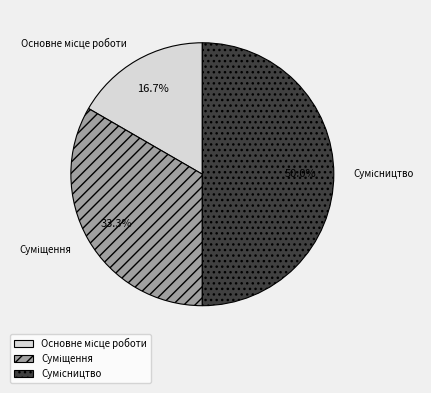

To the nearest percent, what is the difference between the Суміщення and Сумісництво slice percentages?

17%